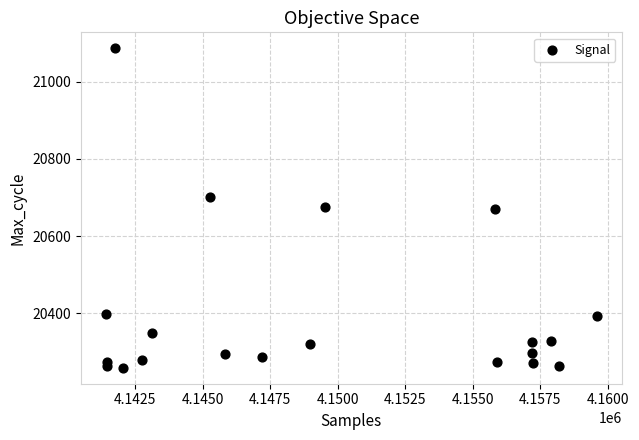

What is the range of X values (max minus min)?

18195